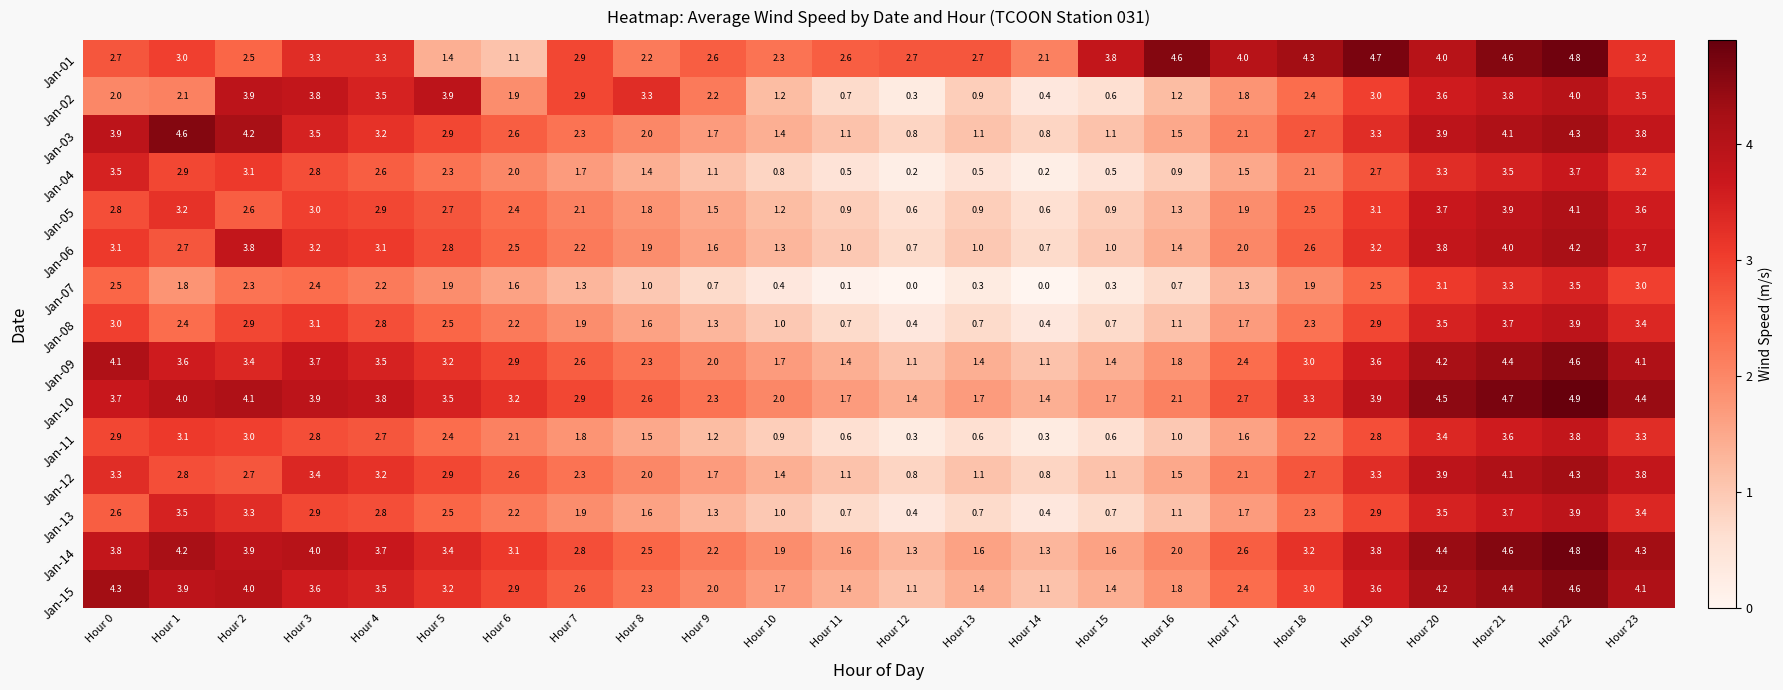

Which series has the widest spread of values?

Jan-03